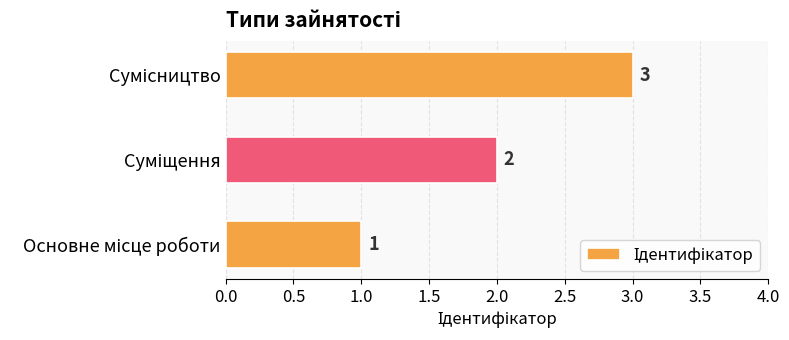

What is the greatest value displayed?

3